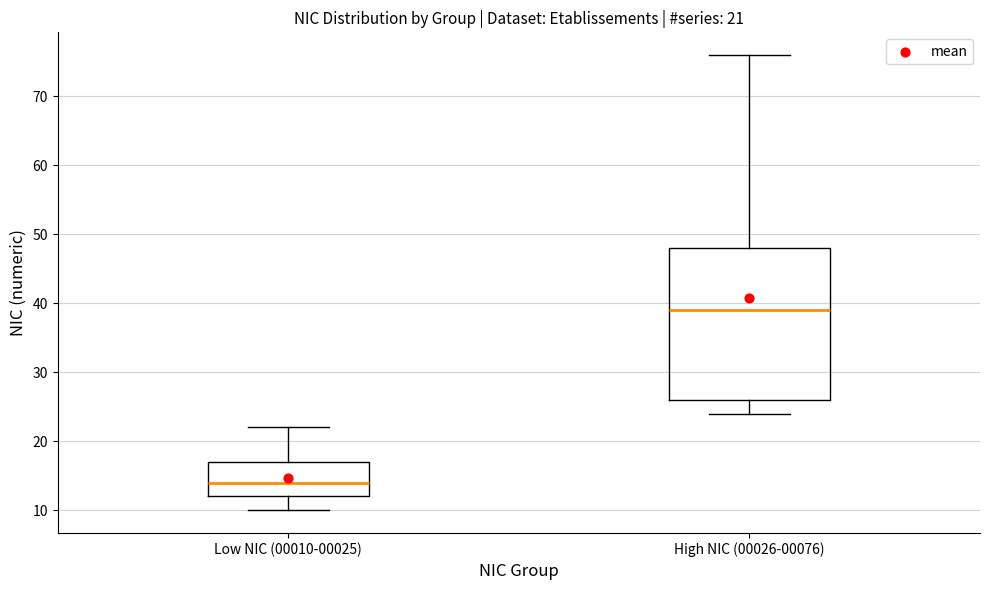

Comparing the boxes themselves (not the whiskers), which one is the tallest?

High NIC (00026-00076)